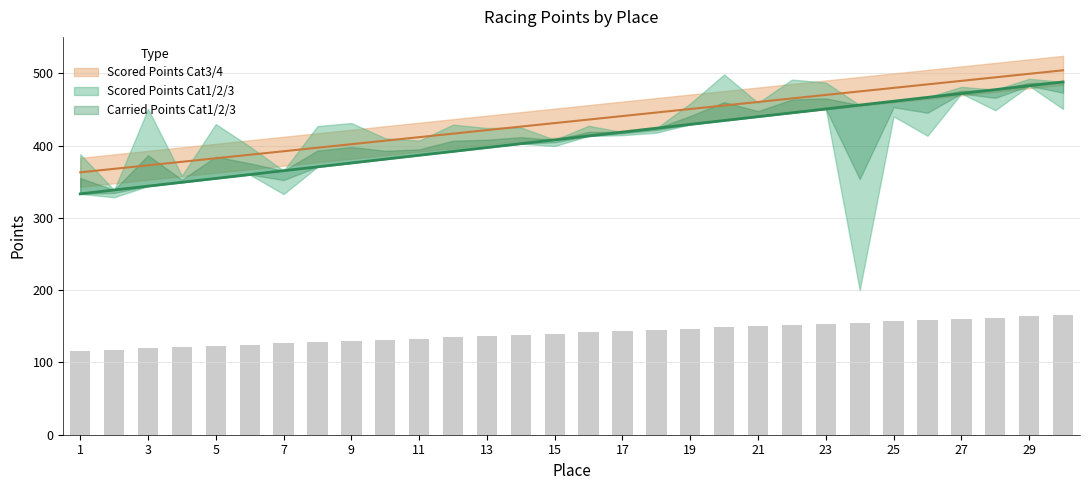

Reading left to right, transcribe all the data shown in this chart.

Scored Points Cat1/2/3: 333.1	338.5	343.8	349.1	354.5	359.8	365.2	370.5	375.8	381.2	386.5	391.9	397.2	402.5	407.9	413.2	418.6	423.9	429.2	434.6	439.9	445.2	450.6	455.9	461.3	466.6	471.9	477.3	482.6	488.0
Scored Points Cat3/4: 362.9	367.7	372.6	377.5	382.3	387.2	392.1	396.9	401.8	406.7	411.5	416.4	421.3	426.1	431.0	435.9	440.8	445.6	450.5	455.4	460.2	465.1	469.9	474.8	479.7	484.6	489.4	494.3	499.2	504.0